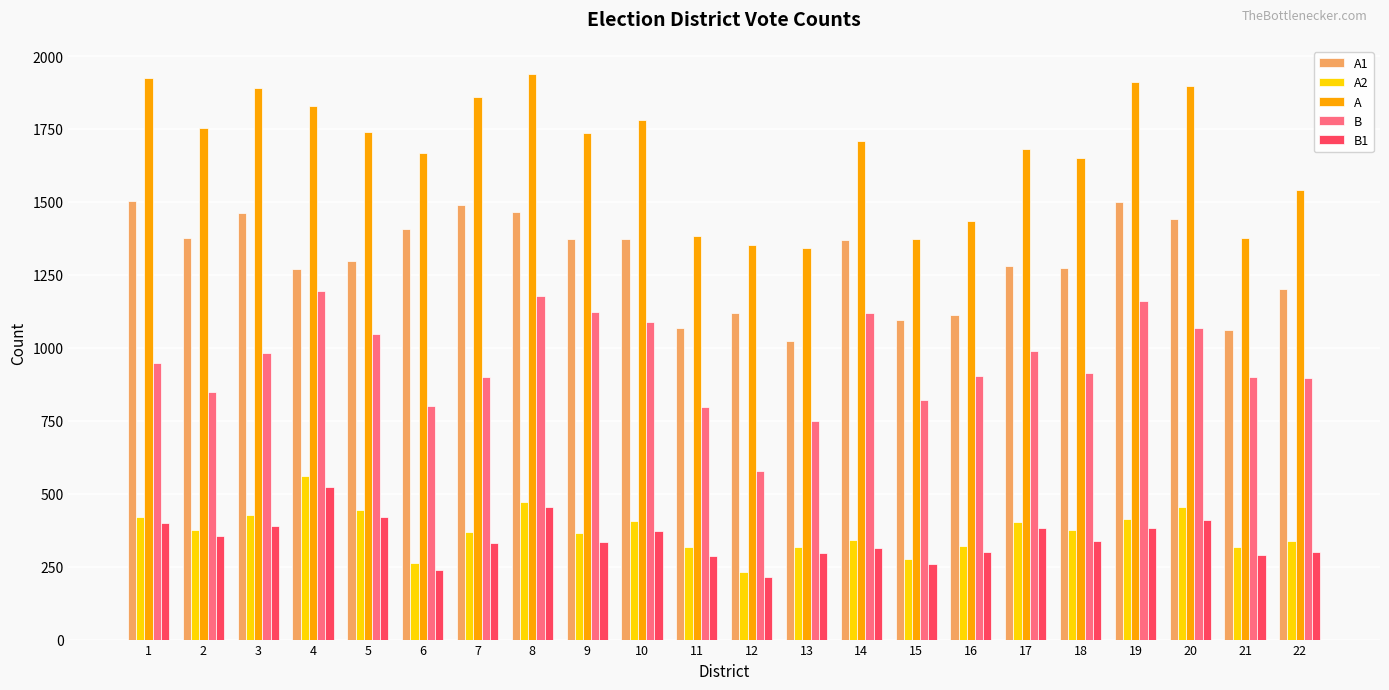

At how many categories does at least one series exceed 518?

22